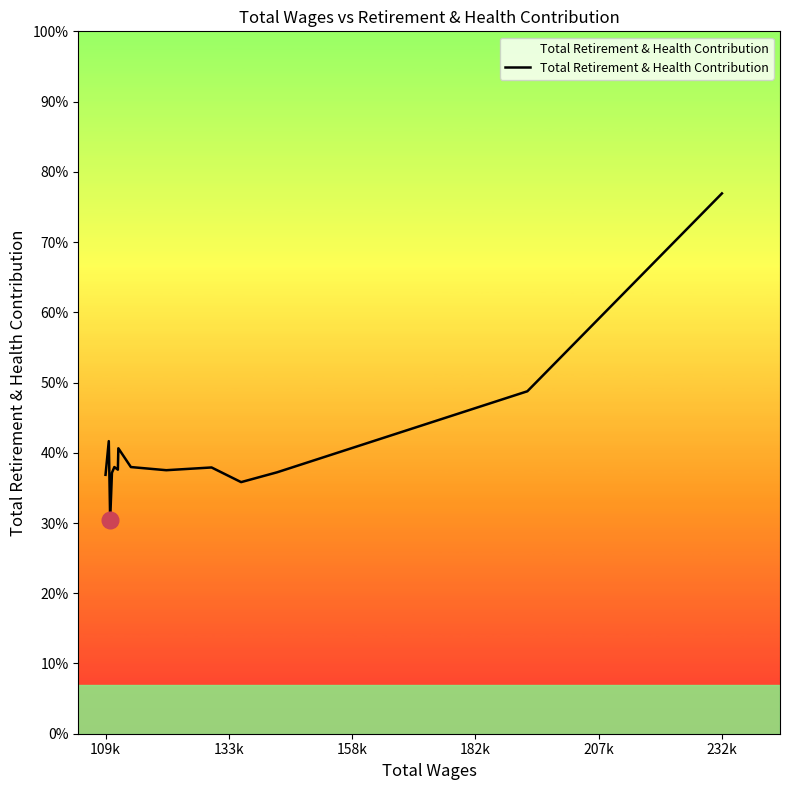

Is this an area chart (filled region under the line)?

No